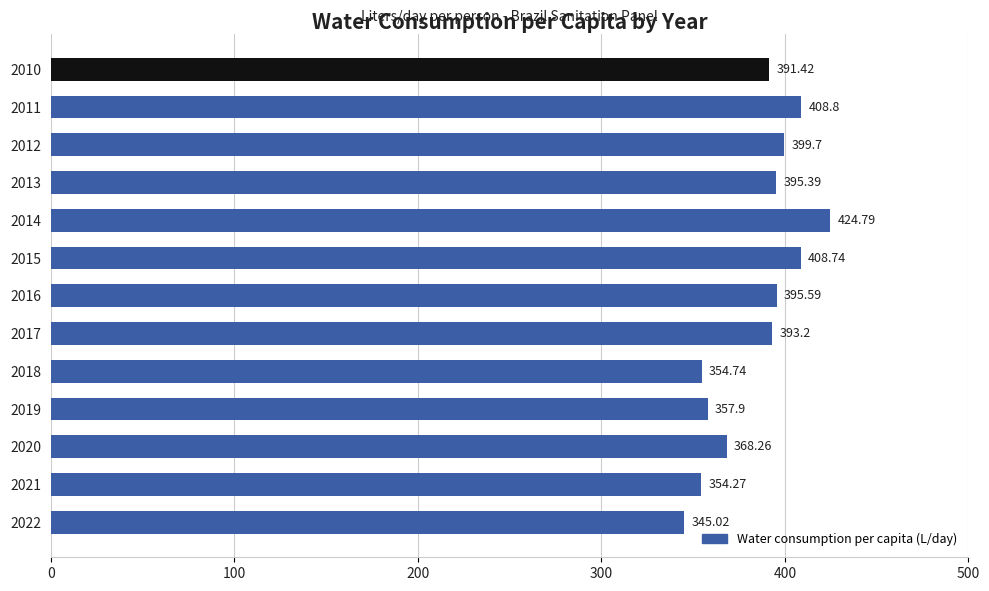

Between 2014 and 2015, which is larger?

2014